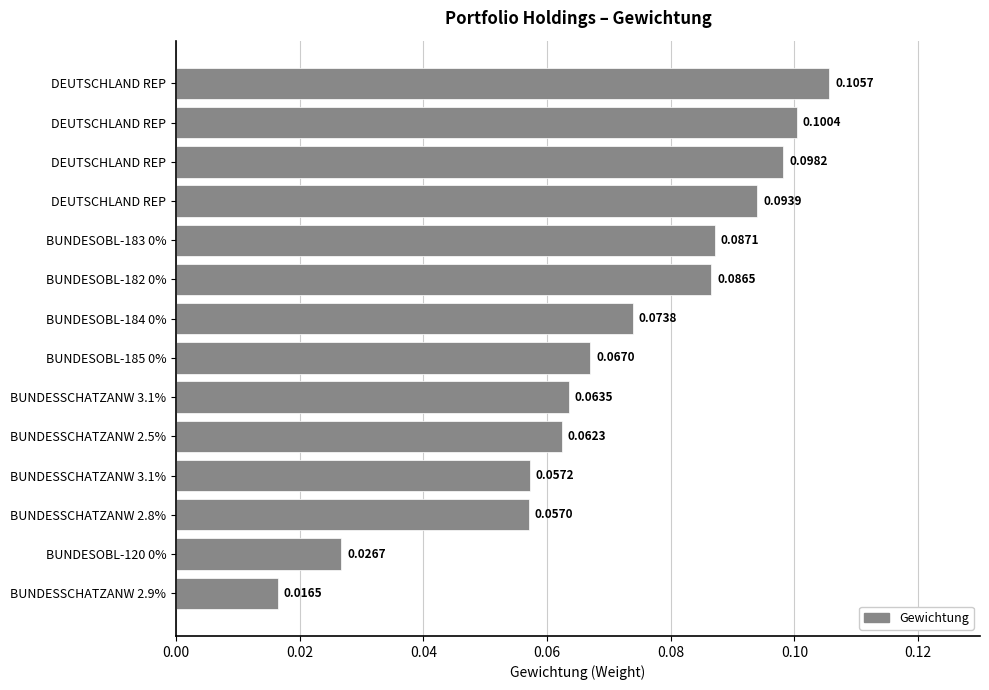

At which category does the chart reach its minimum across all series?

BUNDESSCHATZANW 2.9%